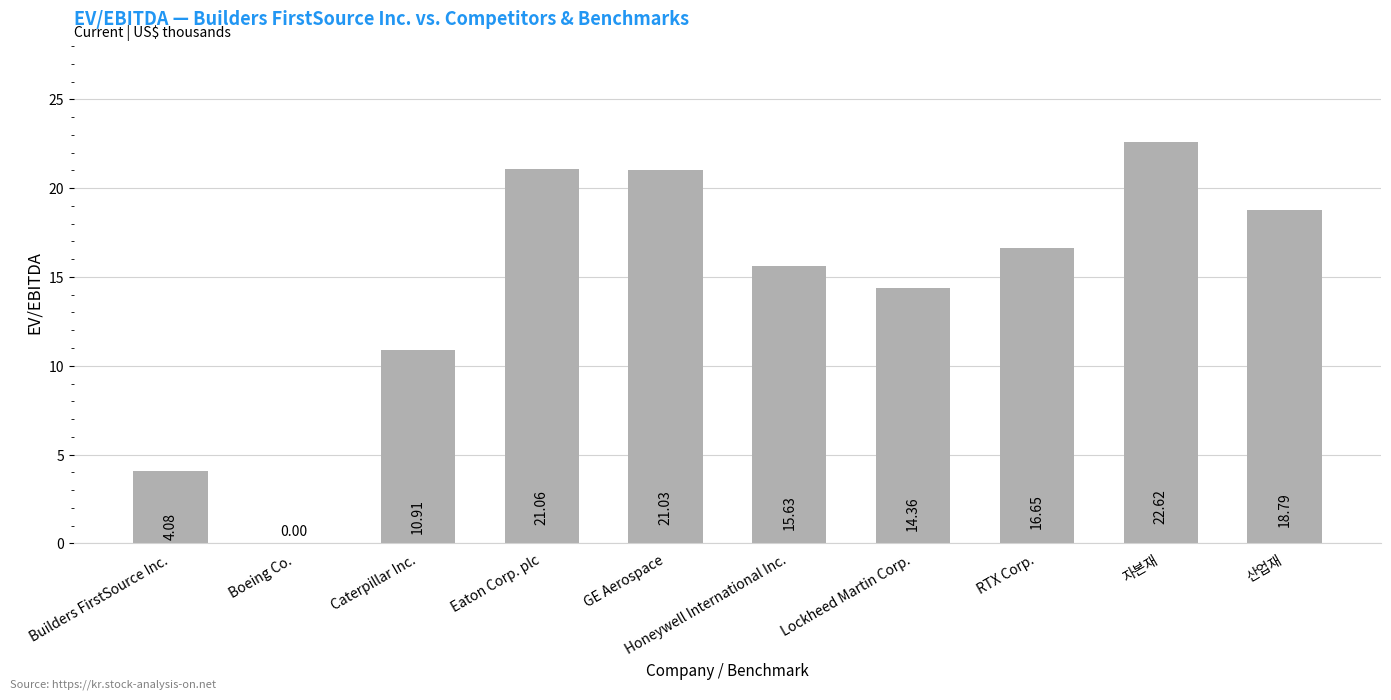

Which category has the highest value across all series?

자본재